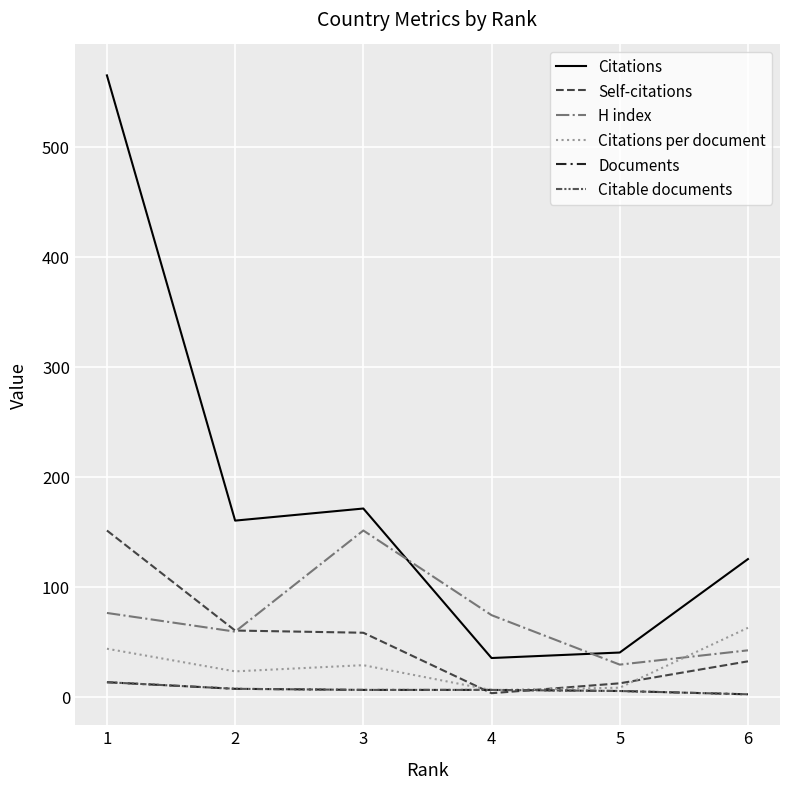

Reading left to right, extract all data points from this chart.

Citations: 565.0	160.0	171.0	35.0	40.0	125.0
Self-citations: 151.0	60.0	58.0	3.0	12.0	32.0
H index: 76.0	59.0	151.0	74.0	29.0	42.0
Citations per document: 43.5	22.9	28.5	5.8	8.0	62.5
Documents: 13.0	7.0	6.0	6.0	5.0	2.0
Citable documents: 13.0	7.0	6.0	6.0	5.0	2.0